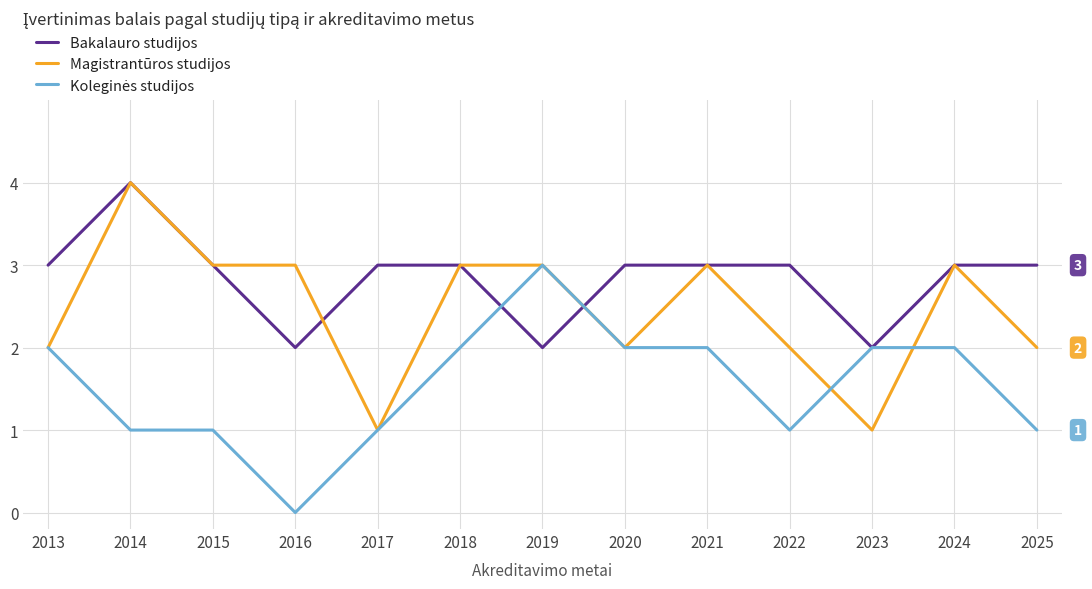

True or false: Koleginės studijos has a value of 1 at 2024.

False